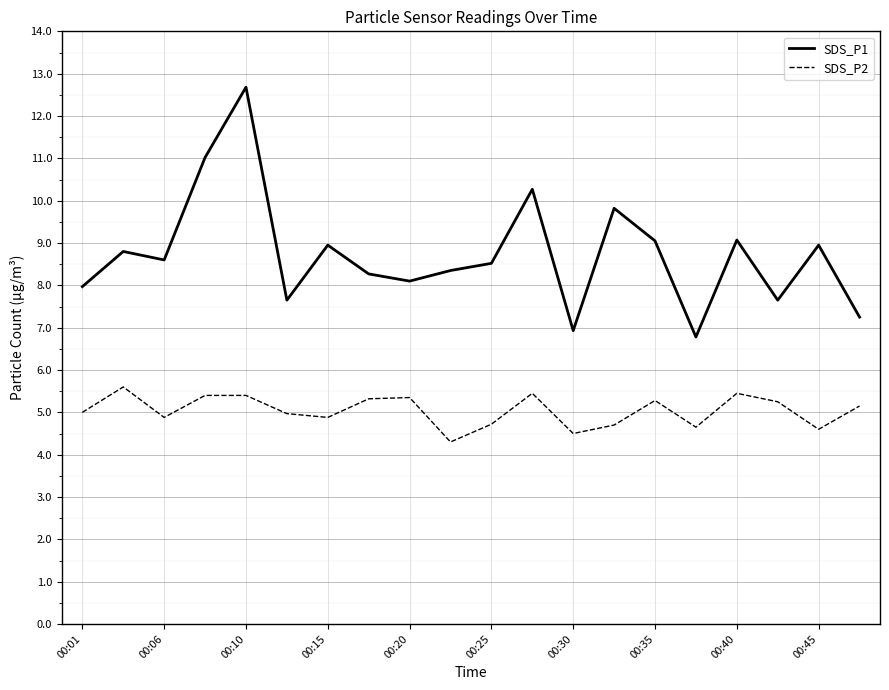

At how many categories does at least one series exceed 6?

20